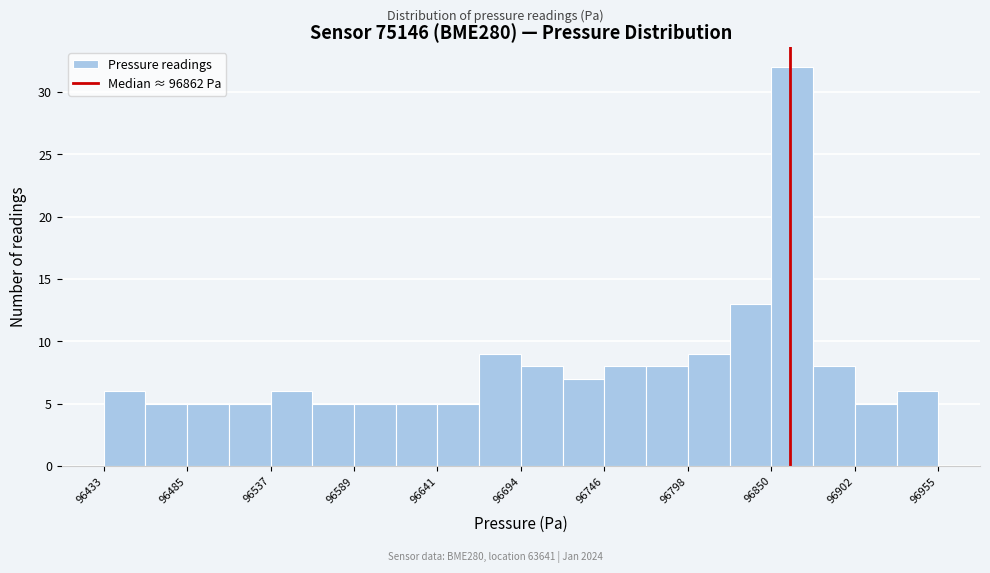

Read against the x-axis, roughly where is the centre of the tallest bar?

96860